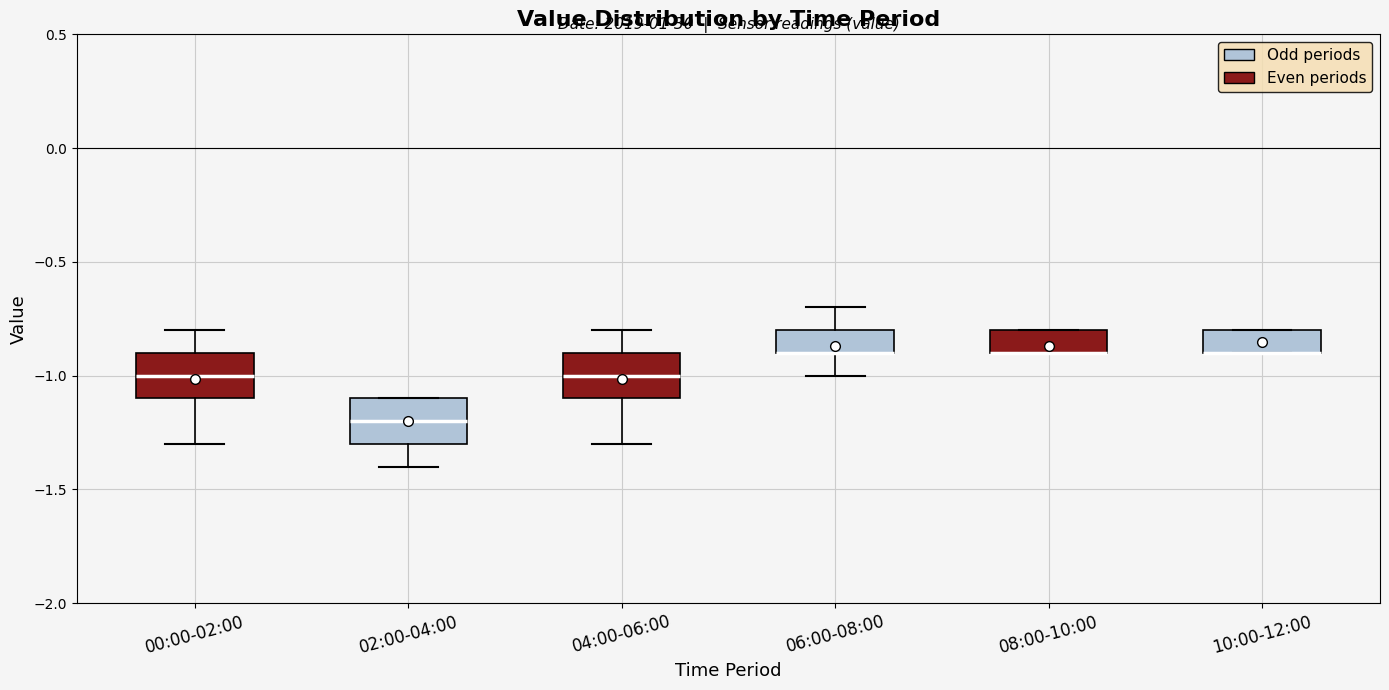

Reading left to right, read every box against the y-axis: the position of its median line, the range the box covers, and the ends of its whiskers. The values are not printed on the chart, so give them approximately, as read against the axis.

00:00-02:00: median -1.0, box -1.1 to -0.9, whiskers -1.3 to -0.8
02:00-04:00: median -1.2, box -1.3 to -1.1, whiskers -1.4 to -1.1
04:00-06:00: median -1.0, box -1.1 to -0.9, whiskers -1.3 to -0.8
06:00-08:00: median -0.9 (drawn on the box's lower edge), box -0.9 to -0.8, whiskers -1.0 to -0.7
08:00-10:00: median -0.9 (drawn on the box's lower edge), box -0.9 to -0.8, whiskers -0.9 to -0.8
10:00-12:00: median -0.9 (drawn on the box's lower edge), box -0.9 to -0.8, whiskers -0.9 to -0.8